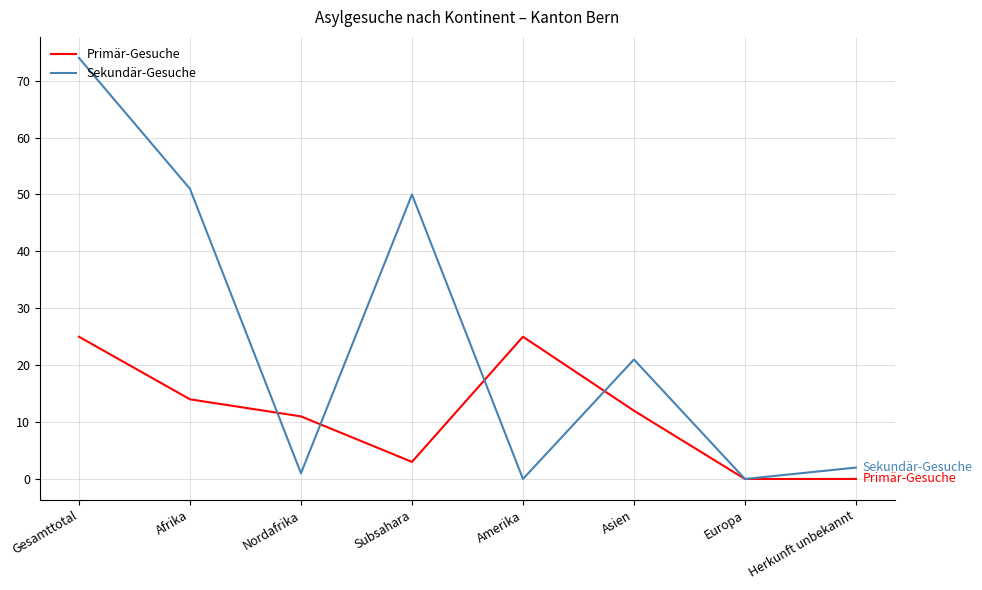

List the series in order of their overall mean, highest first.

Sekundär-Gesuche, Primär-Gesuche